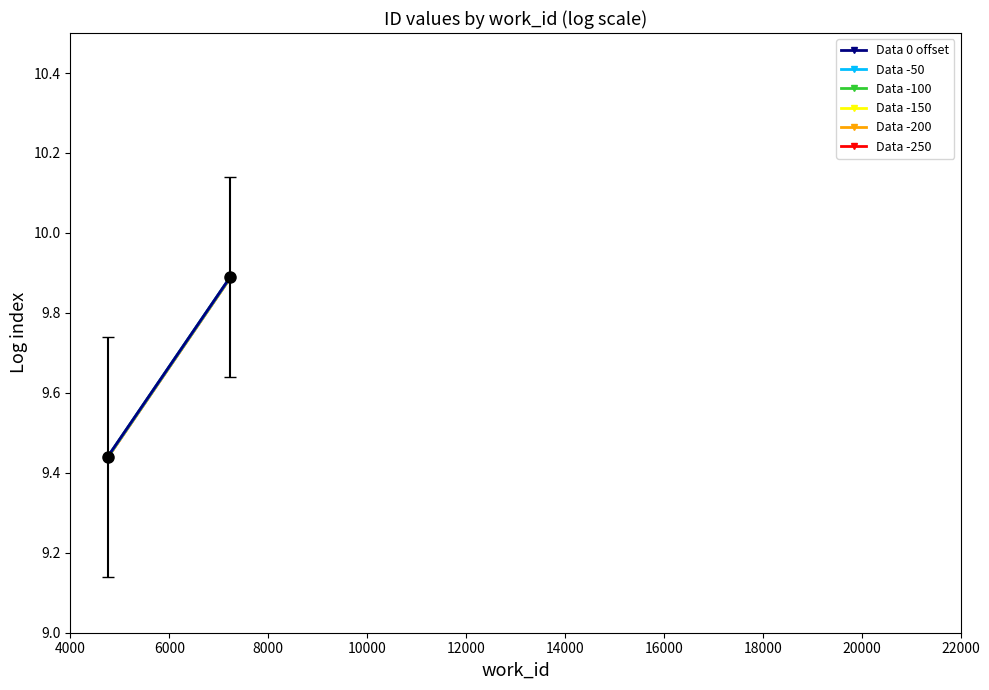

Rank the series by their maximum value, from highest to lowest.

Data 0 offset, Data -50, Data -100, Data -150, Data -200, Data -250